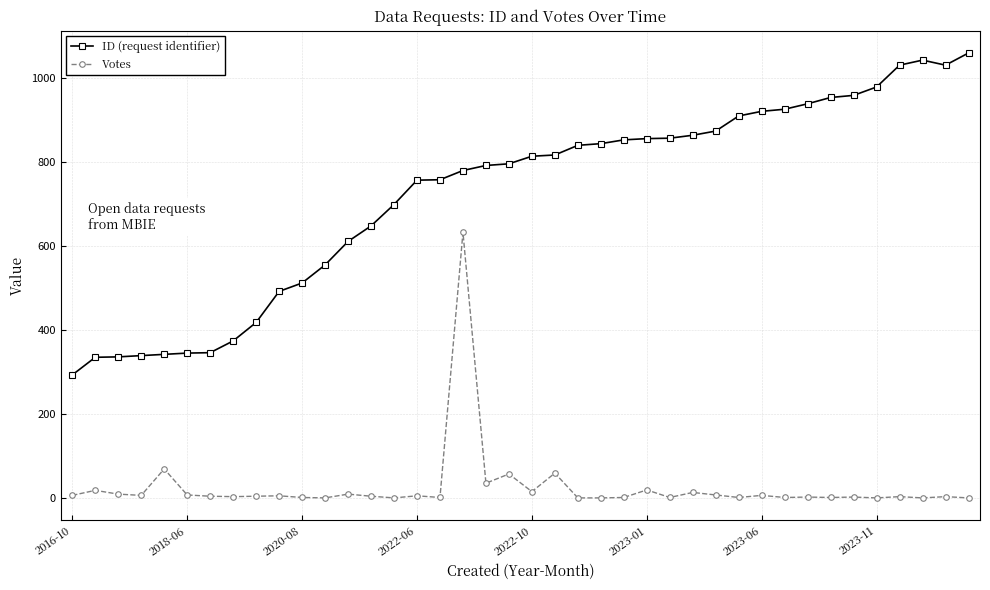

What is the sum of all ID (request identifier) values?

28900